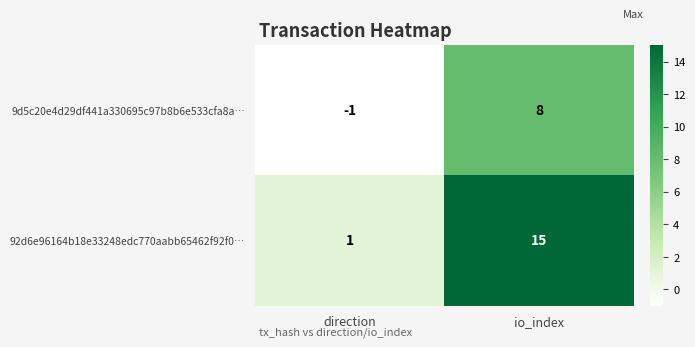

What is the average value of the 9d5c20e4d29df441a330695c97b8b6e533cfa8a… series?

4